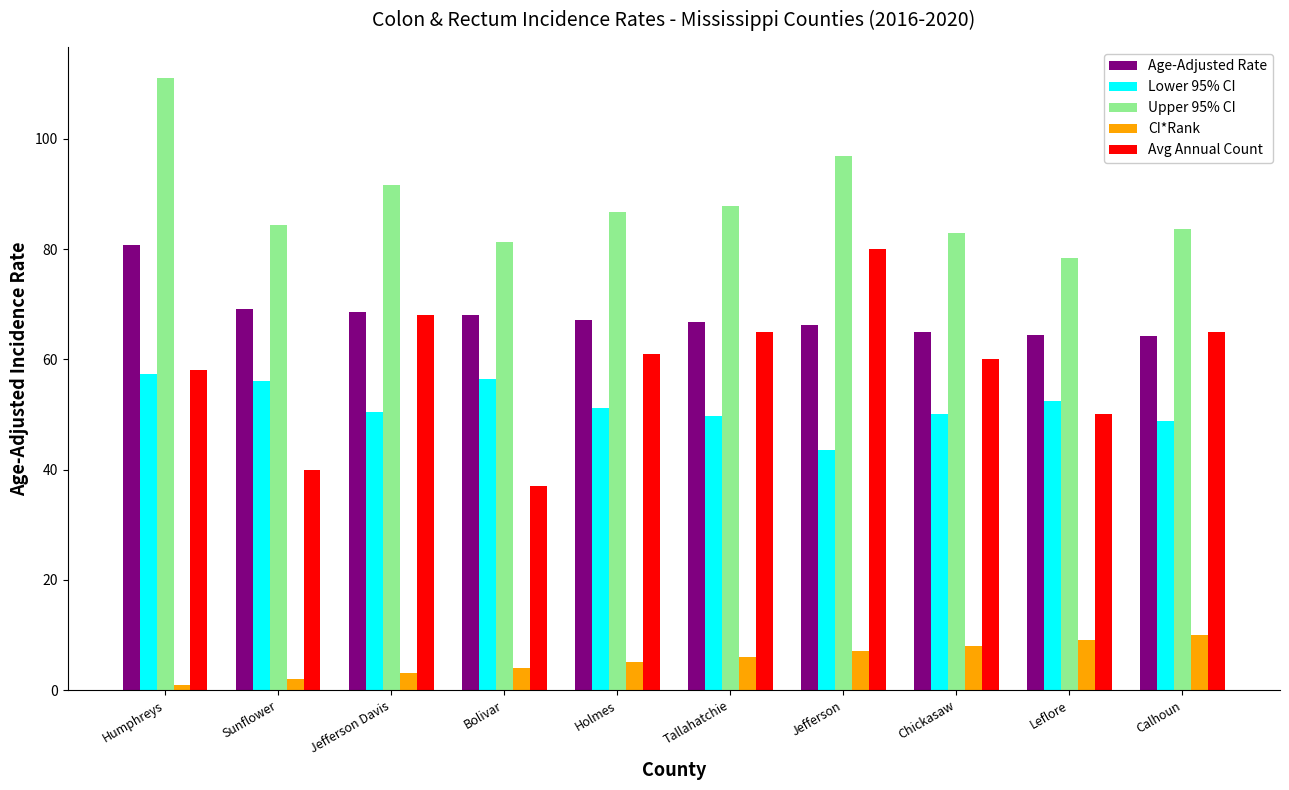

Is it true that CI*Rank equals 5.0 at Holmes?

True